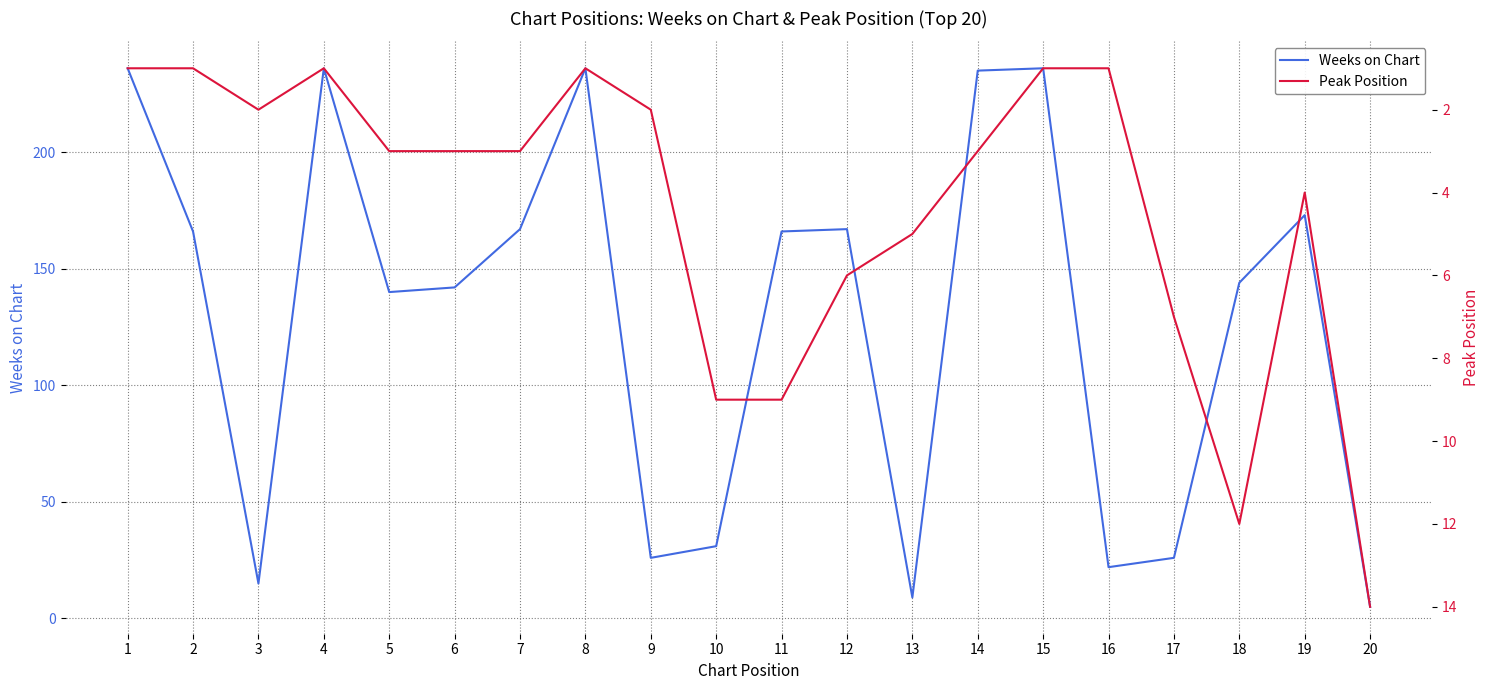

What is the difference between the Weeks on Chart values at 18 and 16?

122